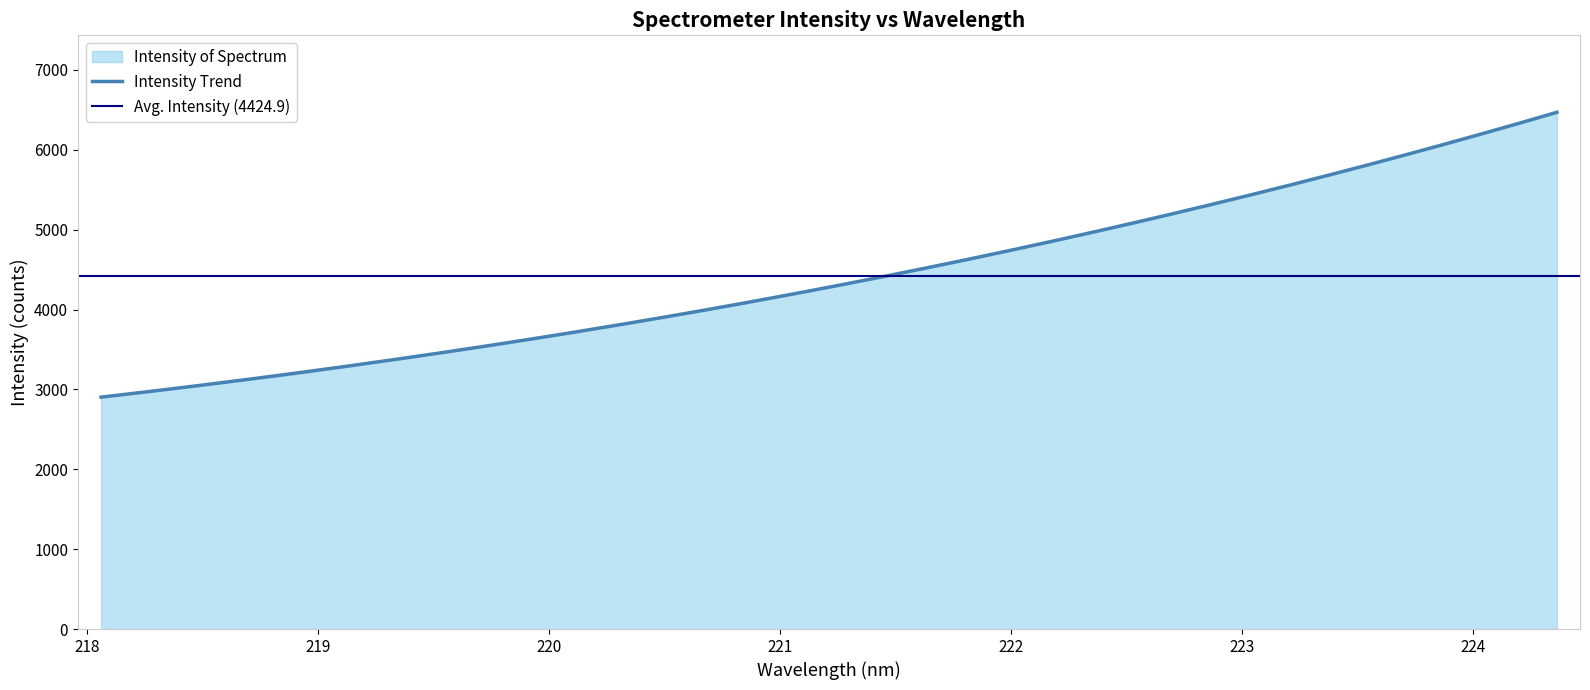

Is it true that the value at 16 is 4231.5?

True